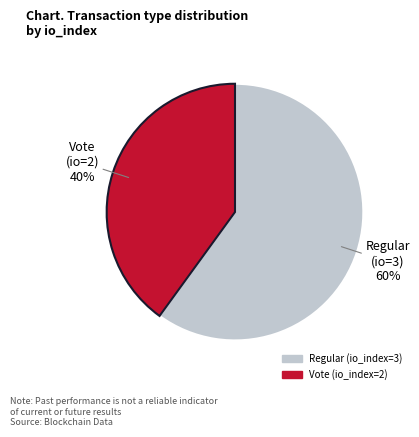

To the nearest percent, what is the difference between the largest and smallest slice percentages?

20%